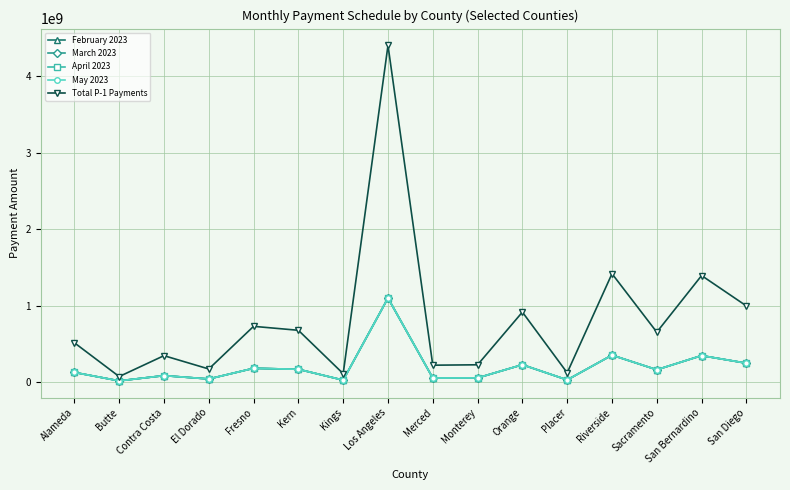

At which label does Total P-1 Payments reach its minimum?

Butte